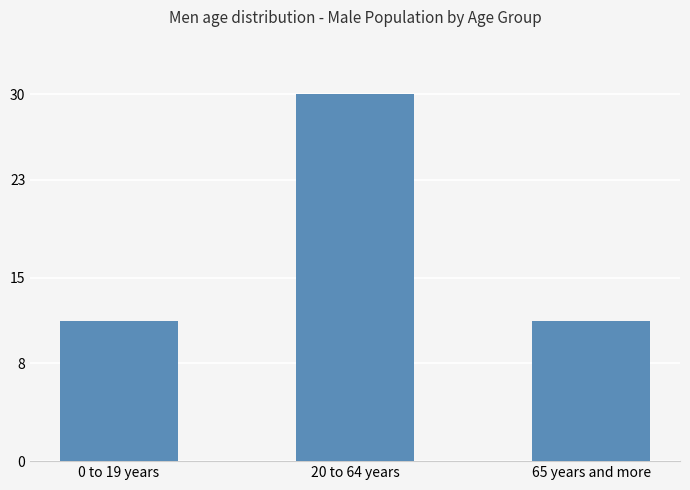

Are the bars horizontal?

No